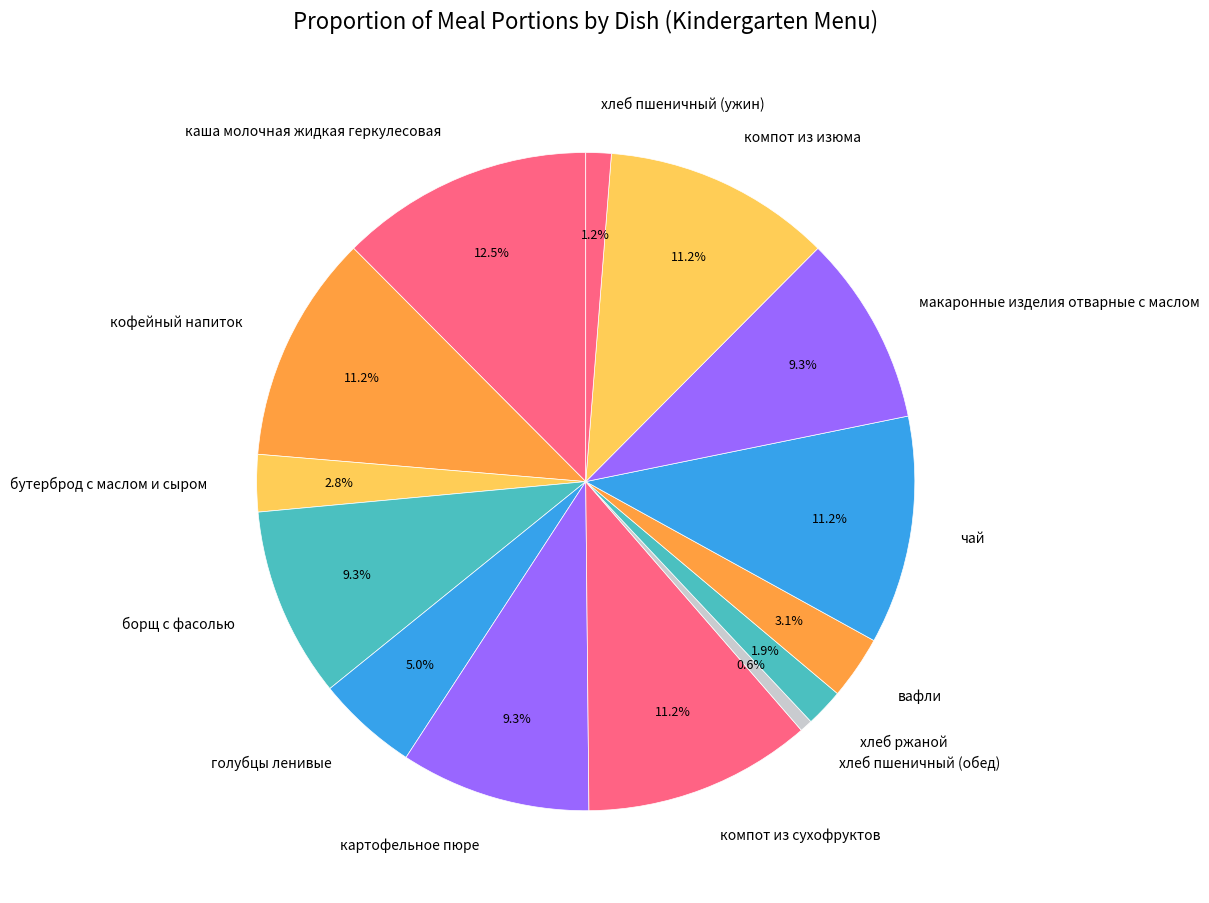

To the nearest percent, what is the difference between the голубцы ленивые and компот из сухофруктов slice percentages?

6%